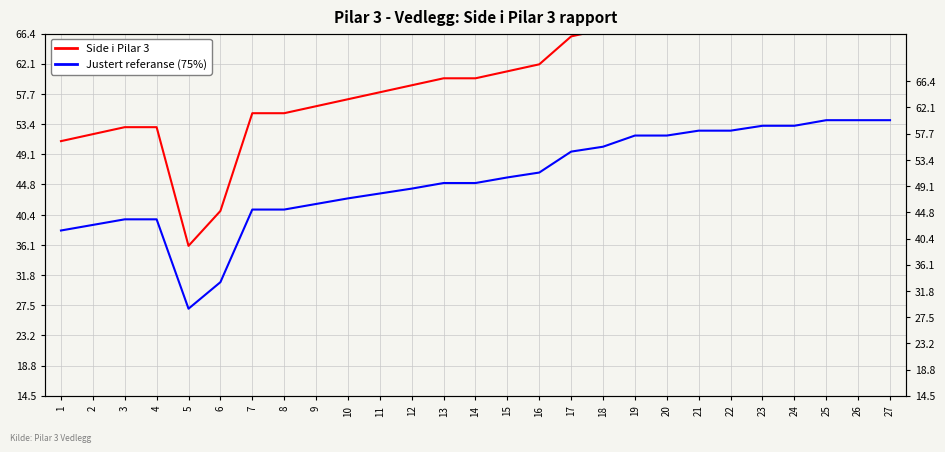

How many series are shown in this chart?

2